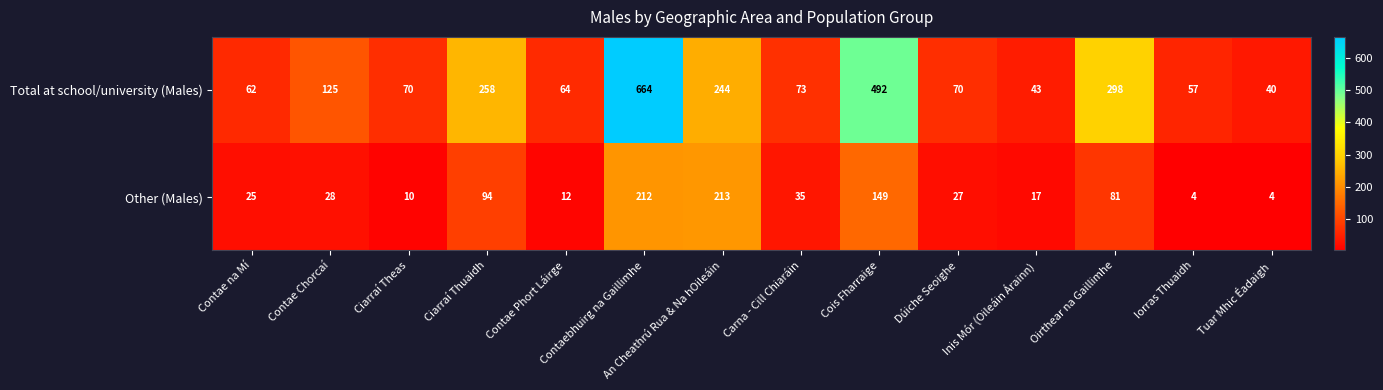

Rank the series at Carna - Cill Chiaráin from highest to lowest value.

Total at school/university (Males), Other (Males)